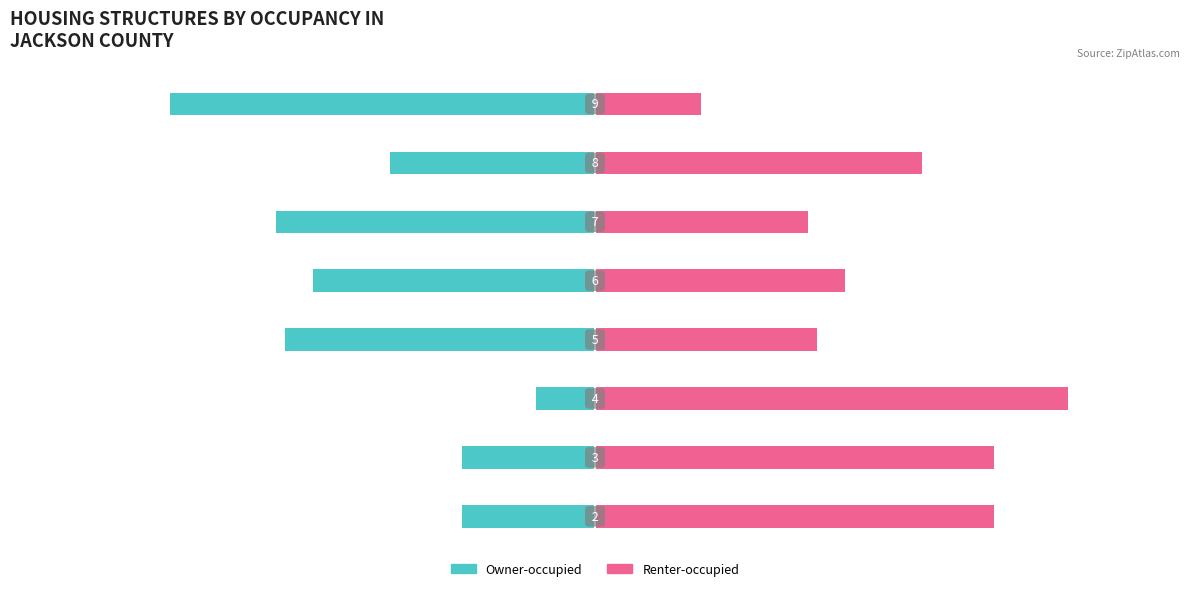

What value does the Owner-occupied series have at 7?

-80.0